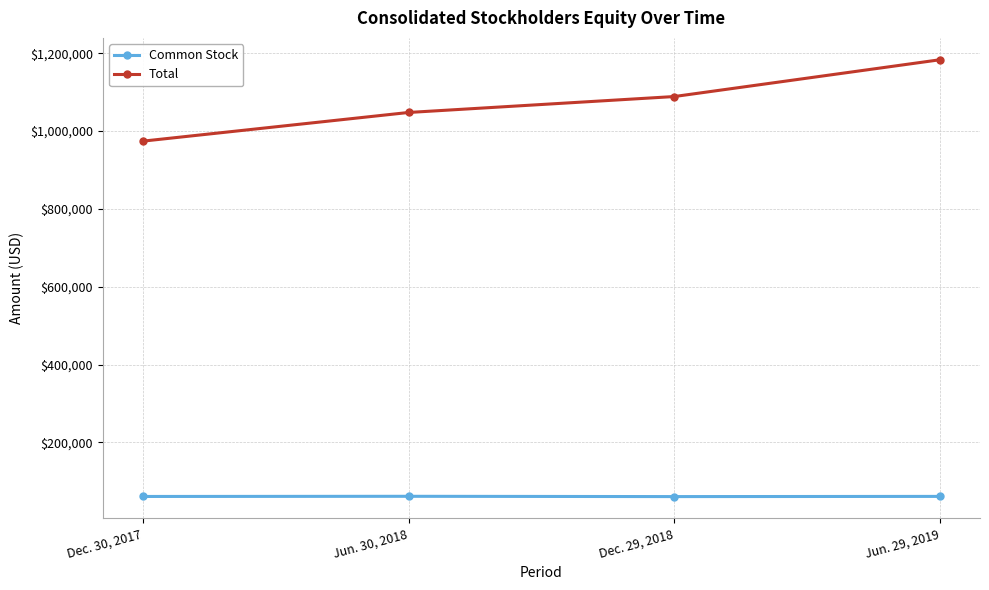

True or false: Total and Common Stock intersect in this chart.

False